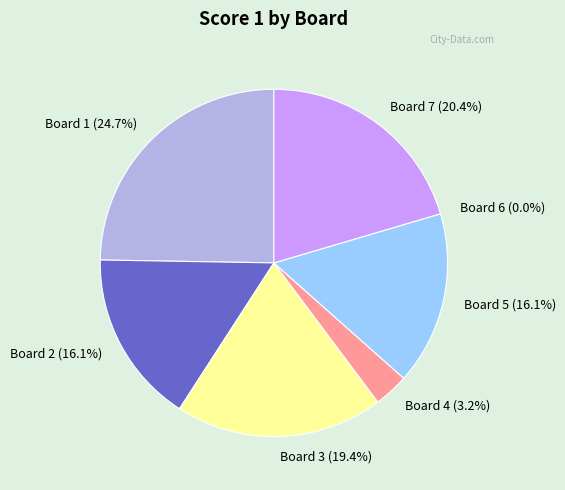

Is it true that Board 7 is 30% of the pie?

False